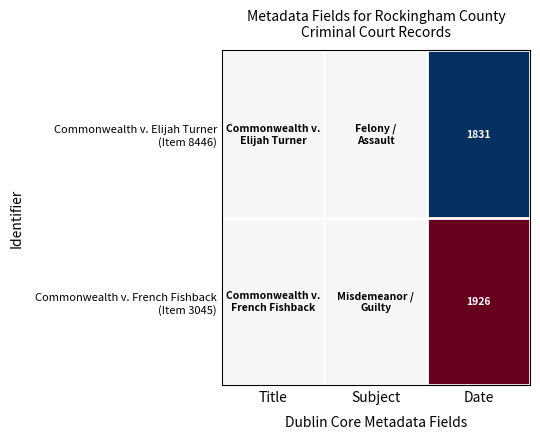

What is the spread (max minus min) of values at Date?

95.0